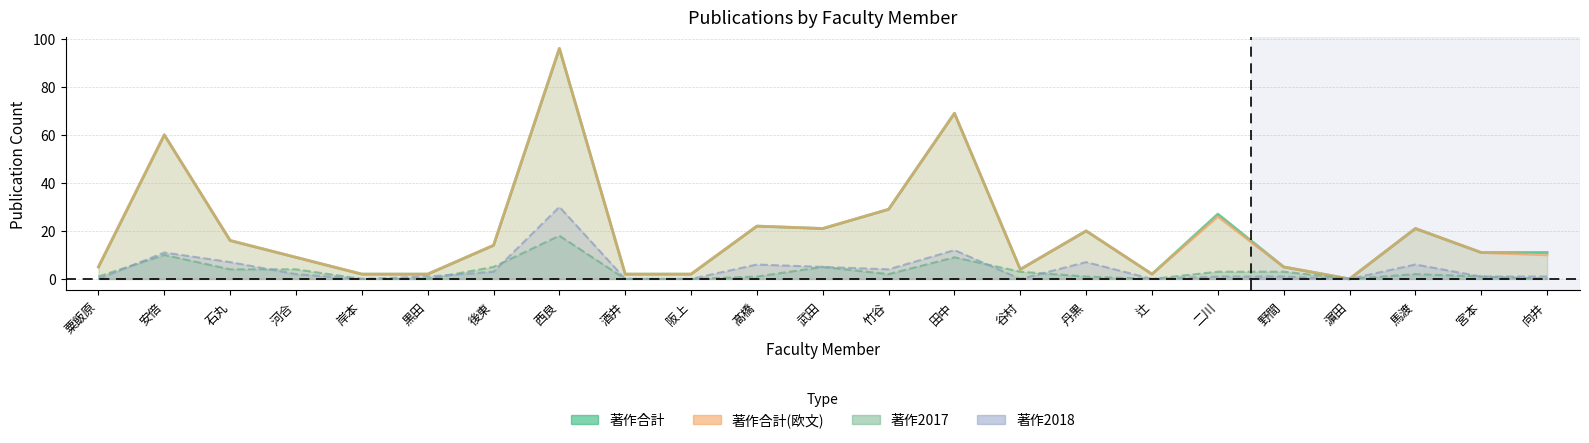

Which series has the largest total across all categories?

著作合計